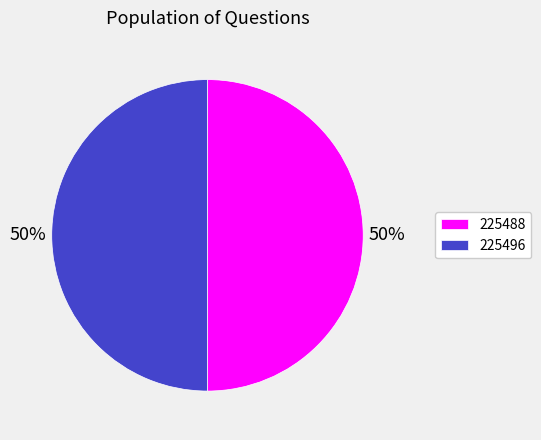

Approximately how many times larger is the value at 225496 compared to 225488?

1.0